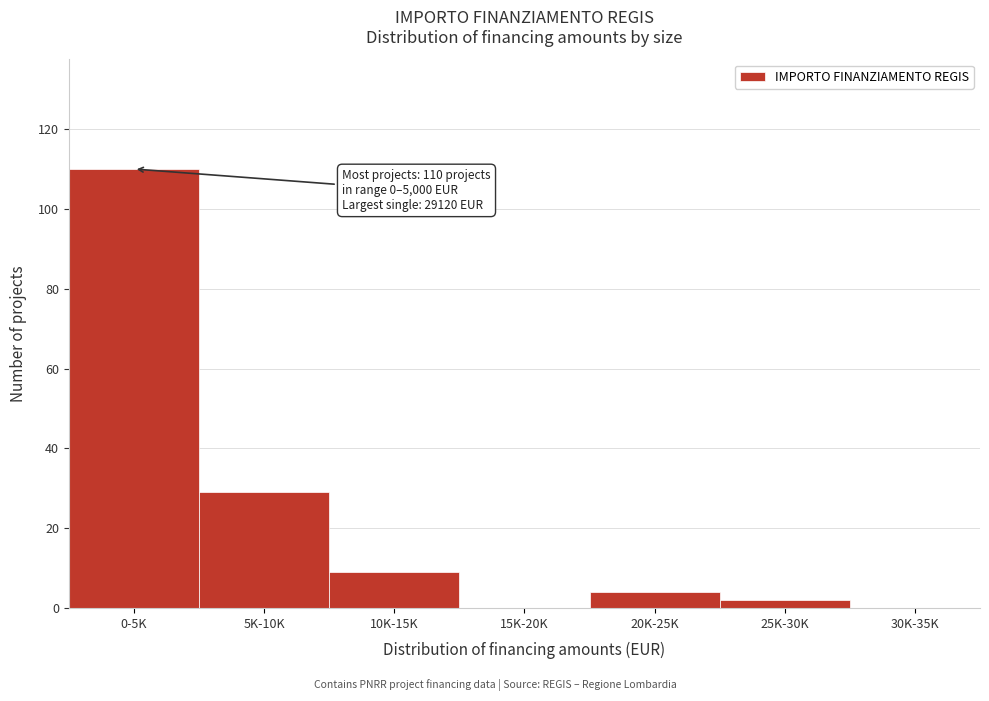

Approximately how many times larger is the value at 0-5K compared to 20K-25K?

27.5